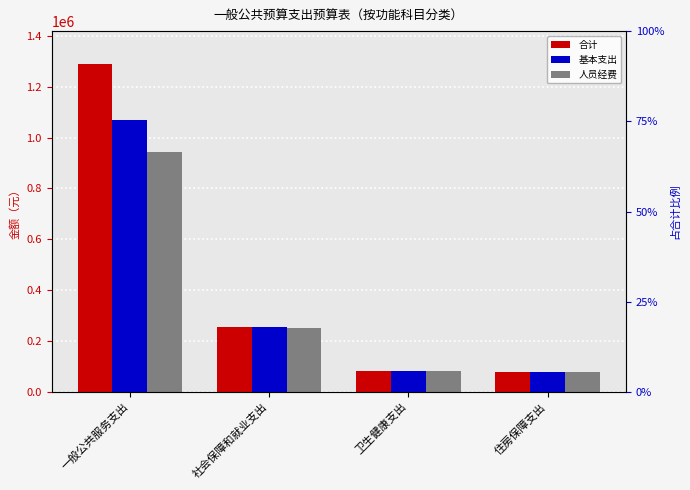

True or false: 人员经费 has a value of 414075.4 at 社会保障和就业支出.

False